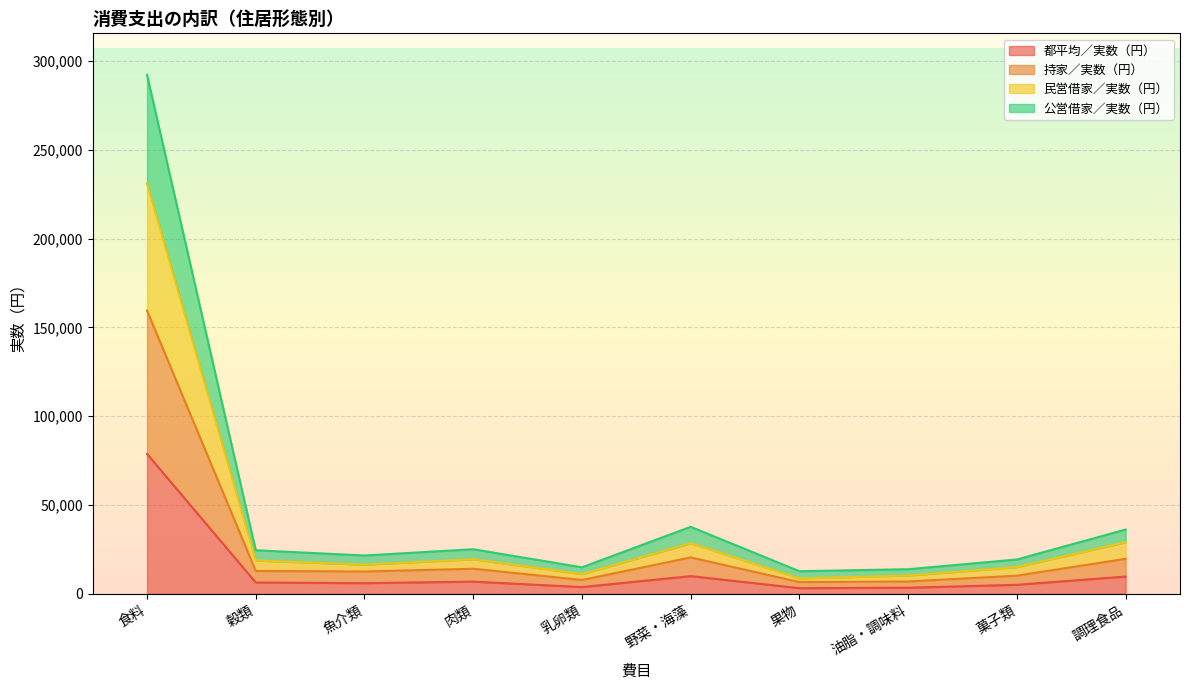

What is the maximum value for 都平均／実数（円）?

78830